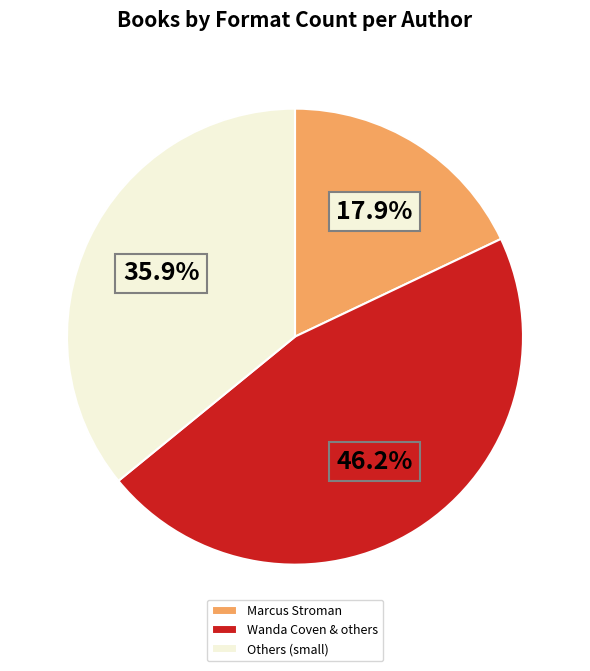

Approximately how many times larger is the value at Wanda Coven & others compared to Others (small)?

1.3